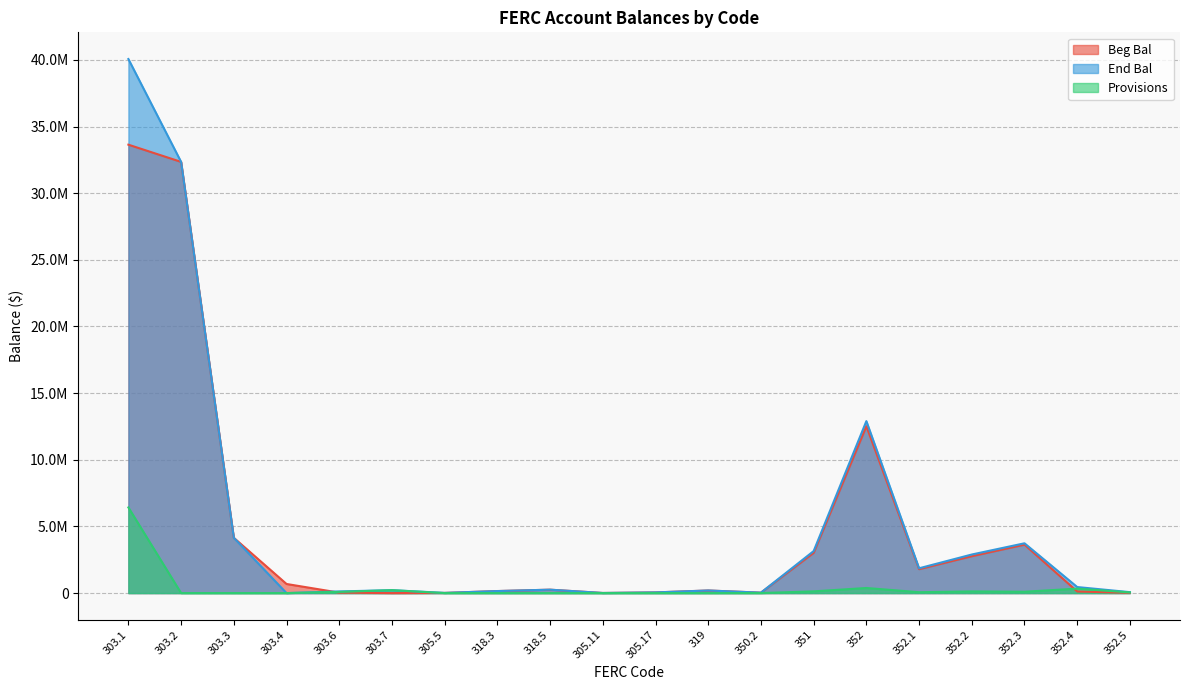

What is the label of the 3rd point from the right?

352.3